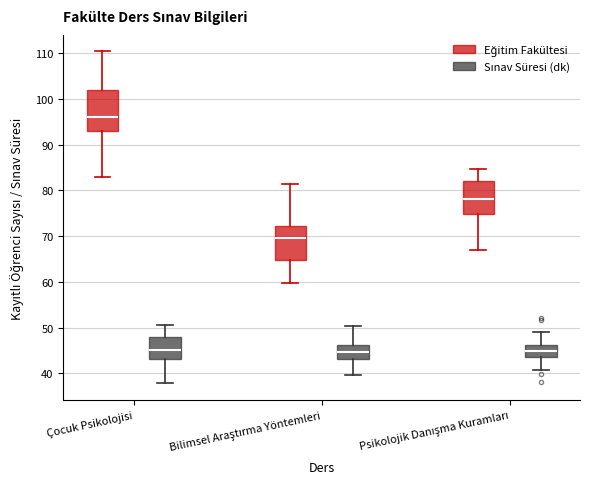

Reading left to right, read every box against the y-axis: the position of its median line, the range the box covers, and the ends of its whiskers. The values are not printed on the chart, so give them approximately, as read against the axis.

Çocuk Psikolojisi (Eğitim Fakültesi): median 96, box 93 to 102, whiskers 83 to 110
Çocuk Psikolojisi (Sınav Süresi (dk)): median 45, box 43 to 48, whiskers 38 to 51
Bilimsel Araştırma Yöntemleri (Eğitim Fakültesi): median 70, box 65 to 72, whiskers 60 to 82
Bilimsel Araştırma Yöntemleri (Sınav Süresi (dk)): median 45, box 43 to 46, whiskers 40 to 50
Psikolojik Danışma Kuramları (Eğitim Fakültesi): median 78, box 75 to 82, whiskers 67 to 85
Psikolojik Danışma Kuramları (Sınav Süresi (dk)): median 45, box 44 to 46, whiskers 41 to 49